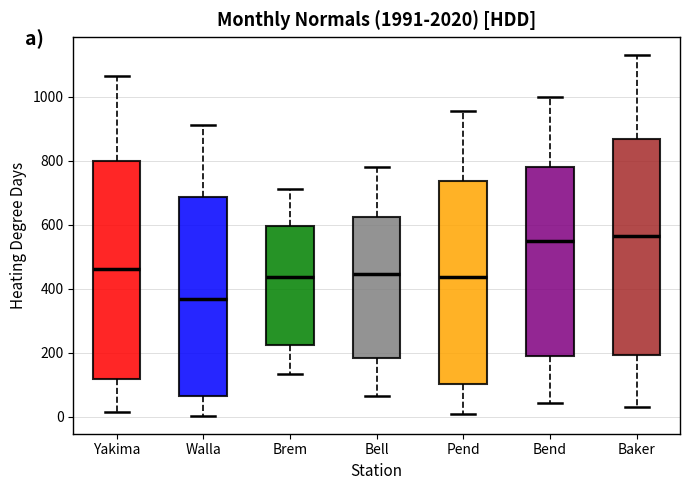

Where is the upper edge of the box for Walla on the y-axis? The values are not printed on the chart, so give them approximately, as read against the axis.

680